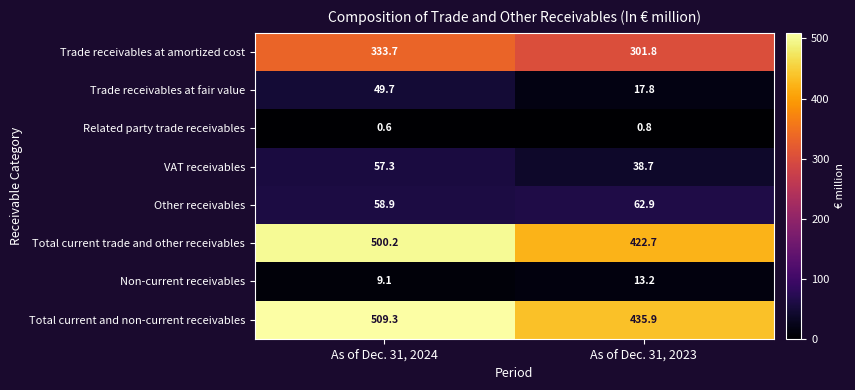

List the series in order of their peak value, lowest first.

Related party trade receivables, Non-current receivables, Trade receivables at fair value, VAT receivables, Other receivables, Trade receivables at amortized cost, Total current trade and other receivables, Total current and non-current receivables